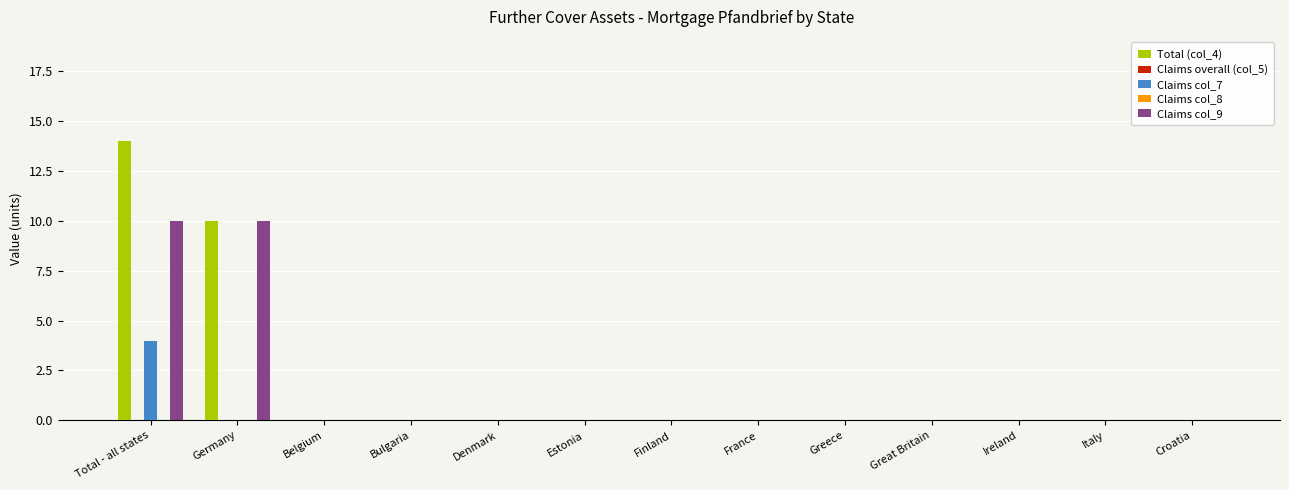

What are all the series names shown in the legend?

Total (col_4), Claims overall (col_5), Claims col_7, Claims col_8, Claims col_9